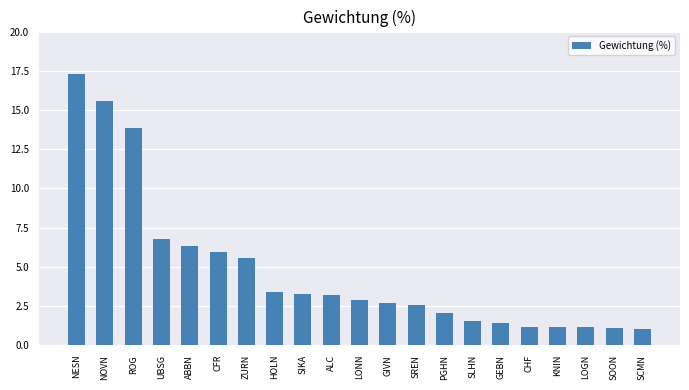

What is the difference between the values at ABBN and KNIN?

5.2